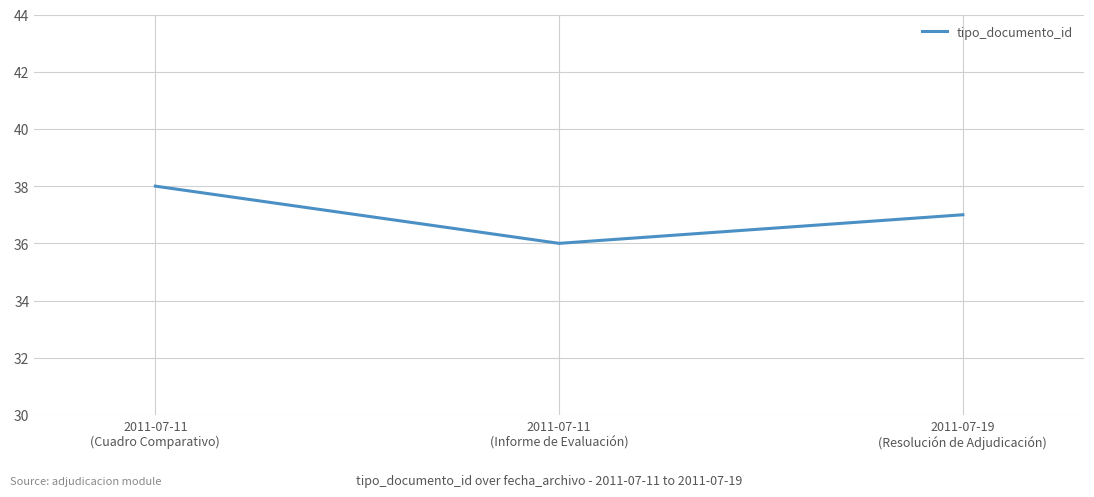

What is the sum of all values?

111